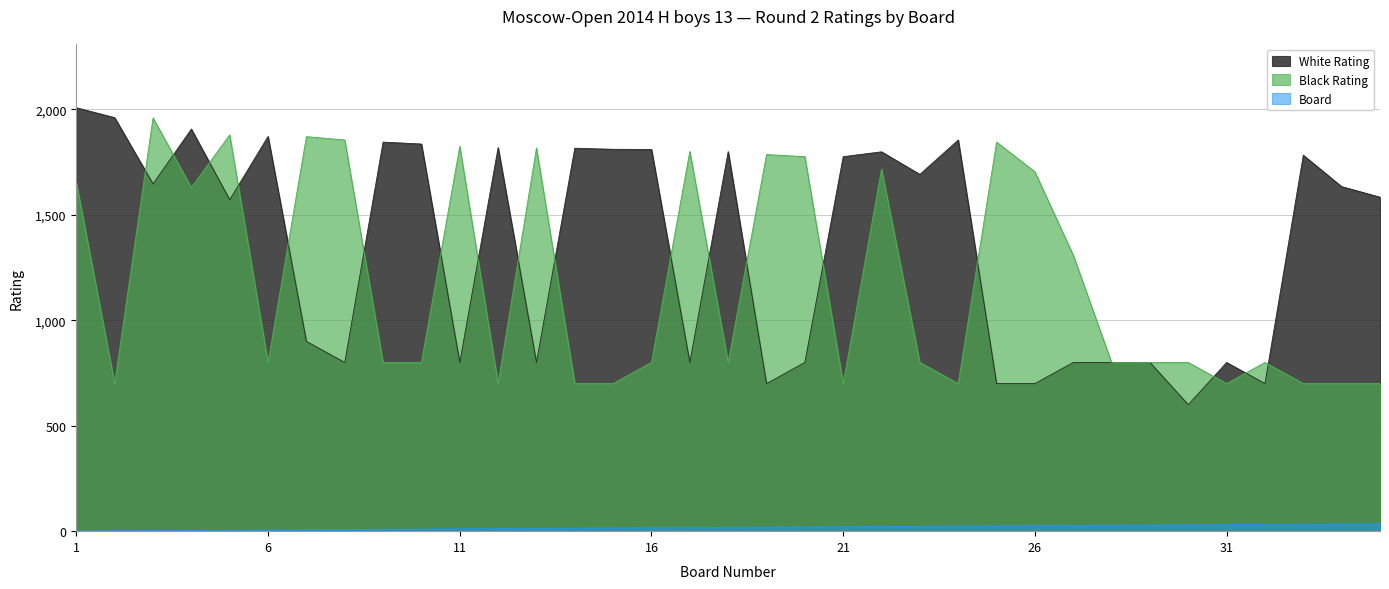

The Black Rating series shows 700 at 33. True or false?

True